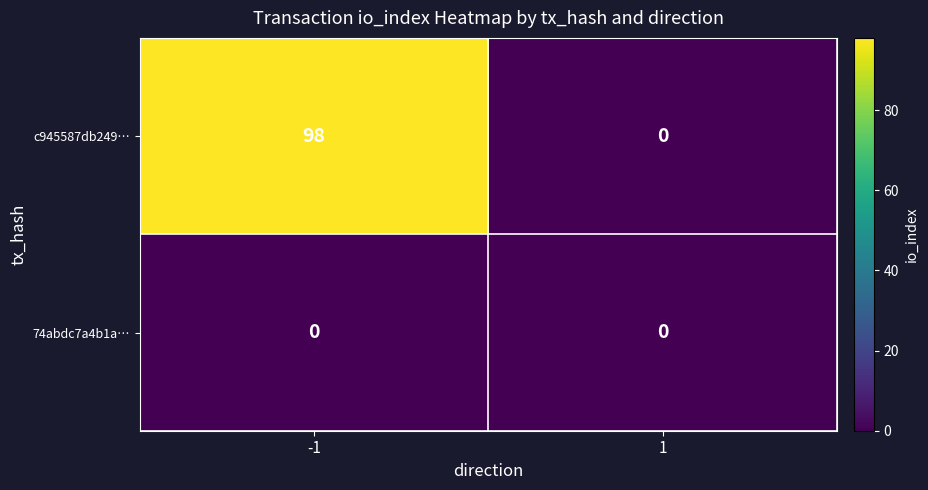

Which series has the largest range (max minus min)?

c945587db249…